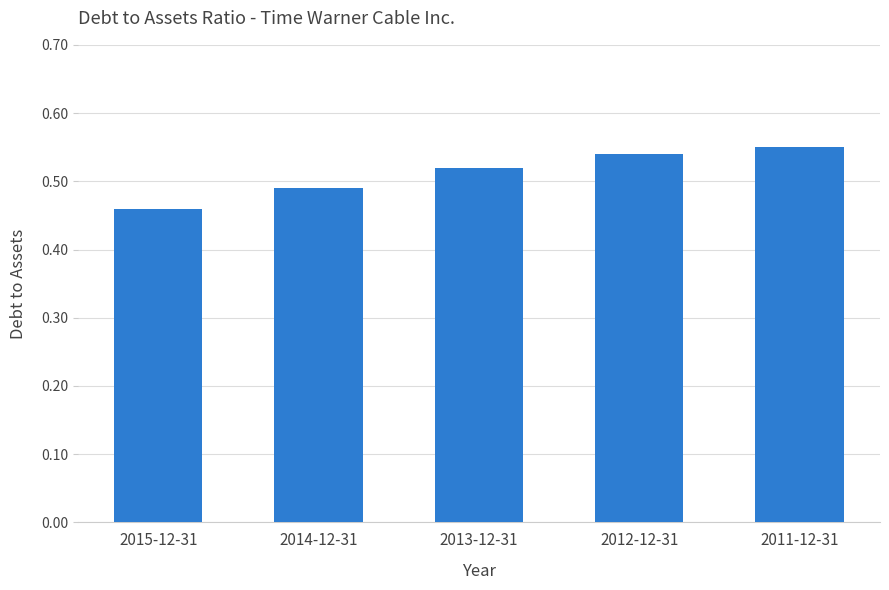

Where is the data nearest to the value 0?

2015-12-31